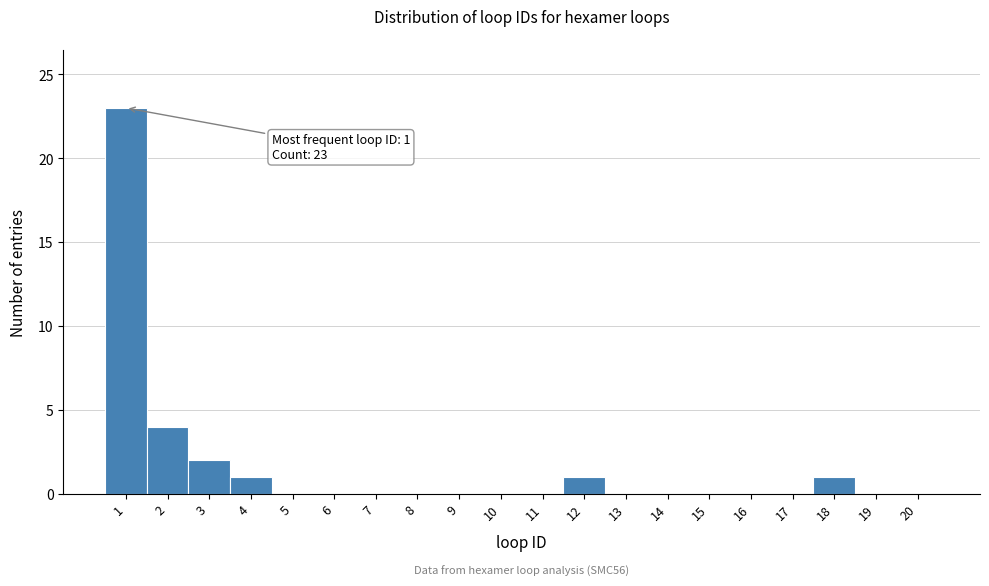

Reading left to right, what are all the values shown in this chart?

1=23	2=4	3=2	4=1	5=0	6=0	7=0	8=0	9=0	10=0	11=0	12=1	13=0	14=0	15=0	16=0	17=0	18=1	19=0	20=0